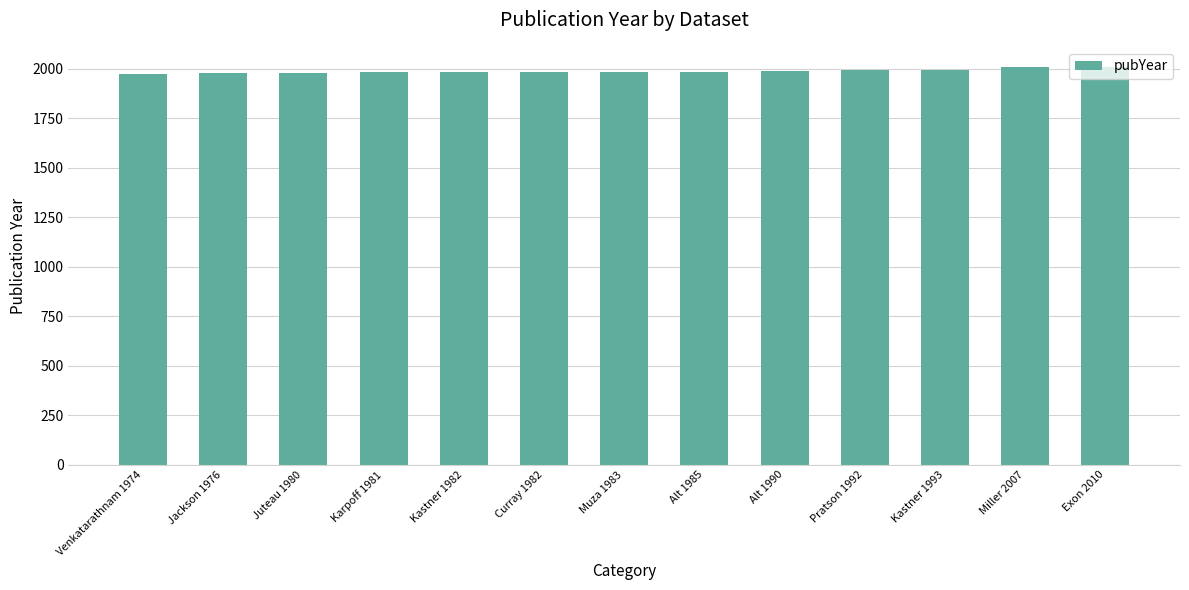

What is the change in value from Venkatarathnam 1974 to Karpoff 1981?

+7